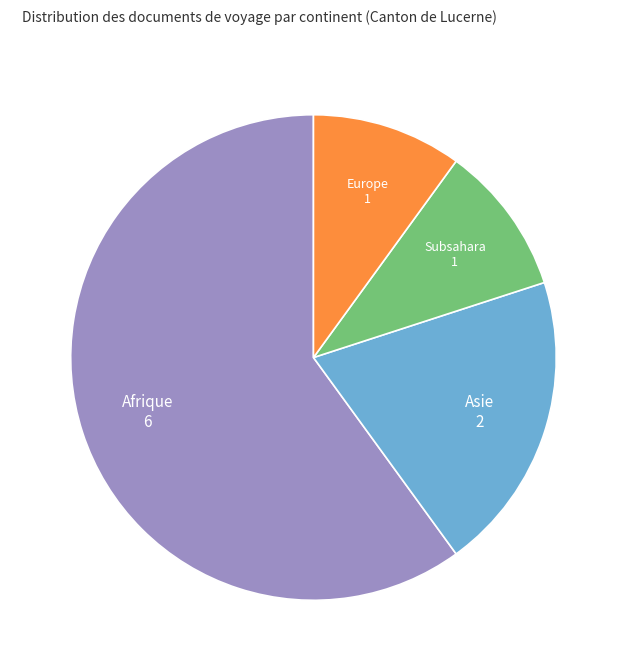

Does any single category account for the majority?

Yes